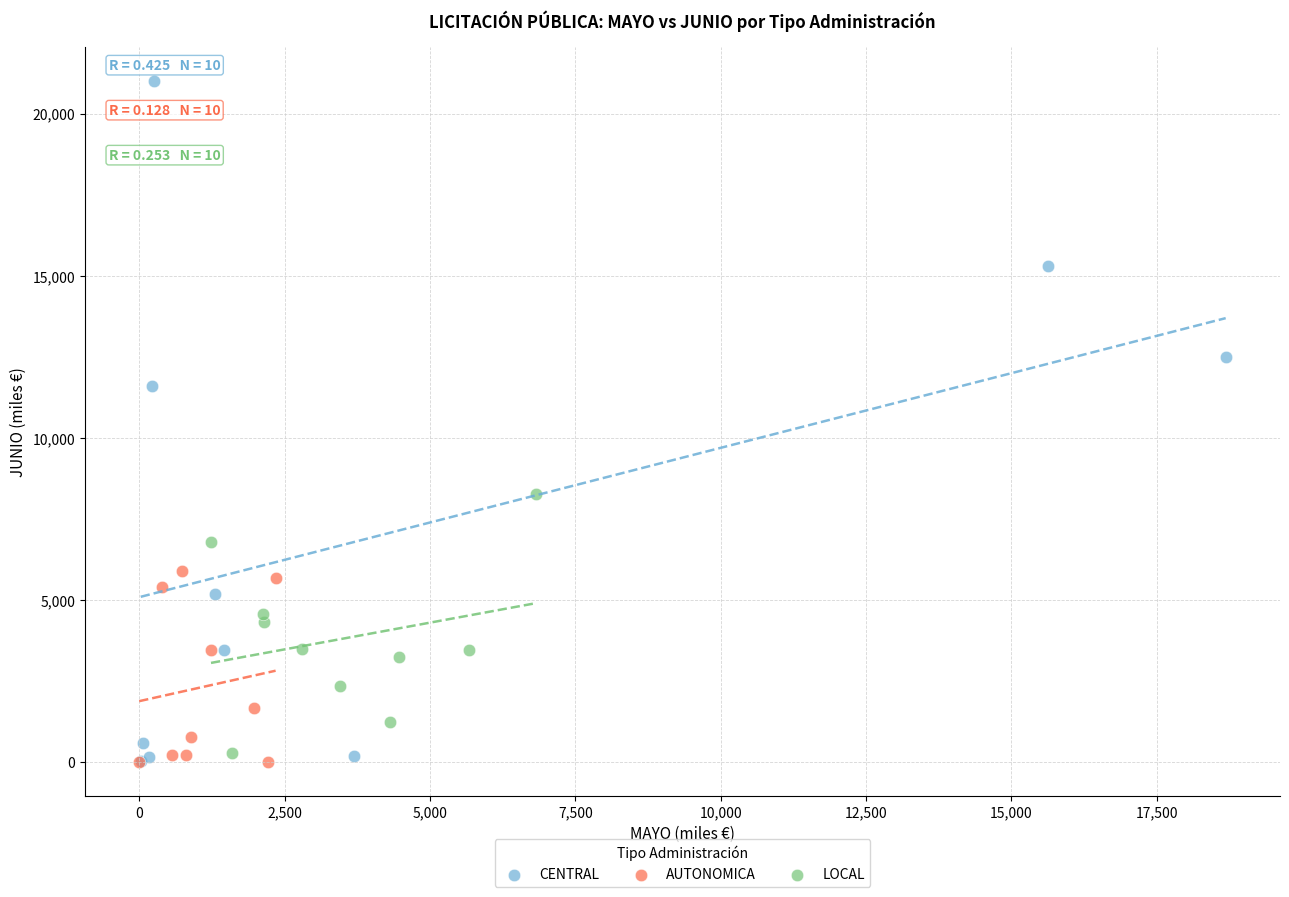

What are all the series names shown in the legend?

CENTRAL, AUTONOMICA, LOCAL